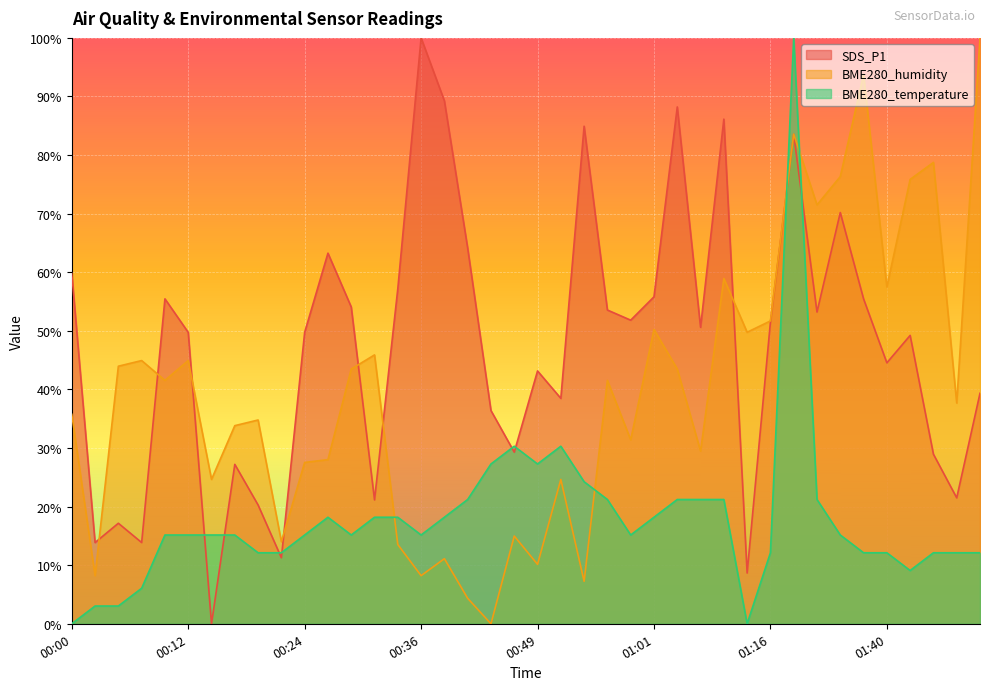

Reading right to left, what are all the values shown in this chart?

SDS_P1: 01:50=39.3	01:47=21.5	01:45=28.9	01:43=49.2	01:40=44.5	01:38=55.5	01:35=70.2	01:32=53.2	01:22=83.5	01:16=51.5	01:14=8.7	01:08=86.1	01:06=50.6	01:03=88.2	01:01=55.8	00:59=51.8	00:56=53.6	00:54=84.9	00:51=38.5	00:49=43.2	00:46=29.3	00:44=36.4	00:41=64.1	00:39=89.3	00:36=100.0	00:34=57.2	00:31=21.1	00:29=54.1	00:27=63.3	00:24=49.7	00:22=11.3	00:19=20.3	00:17=27.2	00:14=0.0	00:12=49.7	00:09=55.5	00:07=13.9	00:05=17.2	00:02=13.9	00:00=59.8
BME280_humidity: 01:50=100.0	01:47=37.7	01:45=78.7	01:43=75.8	01:40=57.5	01:38=93.7	01:35=76.3	01:32=71.5	01:22=83.6	01:16=51.7	01:14=49.8	01:08=58.9	01:06=29.5	01:03=43.5	01:01=50.2	00:59=31.4	00:56=41.5	00:54=7.2	00:51=24.6	00:49=10.1	00:46=15.0	00:44=0.0	00:41=4.3	00:39=11.1	00:36=8.2	00:34=13.5	00:31=45.9	00:29=43.5	00:27=28.0	00:24=27.5	00:22=14.0	00:19=34.8	00:17=33.8	00:14=24.6	00:12=44.9	00:09=41.5	00:07=44.9	00:05=44.0	00:02=8.2	00:00=35.7
BME280_temperature: 01:50=12.1	01:47=12.1	01:45=12.1	01:43=9.1	01:40=12.1	01:38=12.1	01:35=15.2	01:32=21.2	01:22=100.0	01:16=12.1	01:14=0.0	01:08=21.2	01:06=21.2	01:03=21.2	01:01=18.2	00:59=15.2	00:56=21.2	00:54=24.2	00:51=30.3	00:49=27.3	00:46=30.3	00:44=27.3	00:41=21.2	00:39=18.2	00:36=15.2	00:34=18.2	00:31=18.2	00:29=15.2	00:27=18.2	00:24=15.2	00:22=12.1	00:19=12.1	00:17=15.2	00:14=15.2	00:12=15.2	00:09=15.2	00:07=6.1	00:05=3.0	00:02=3.0	00:00=0.0